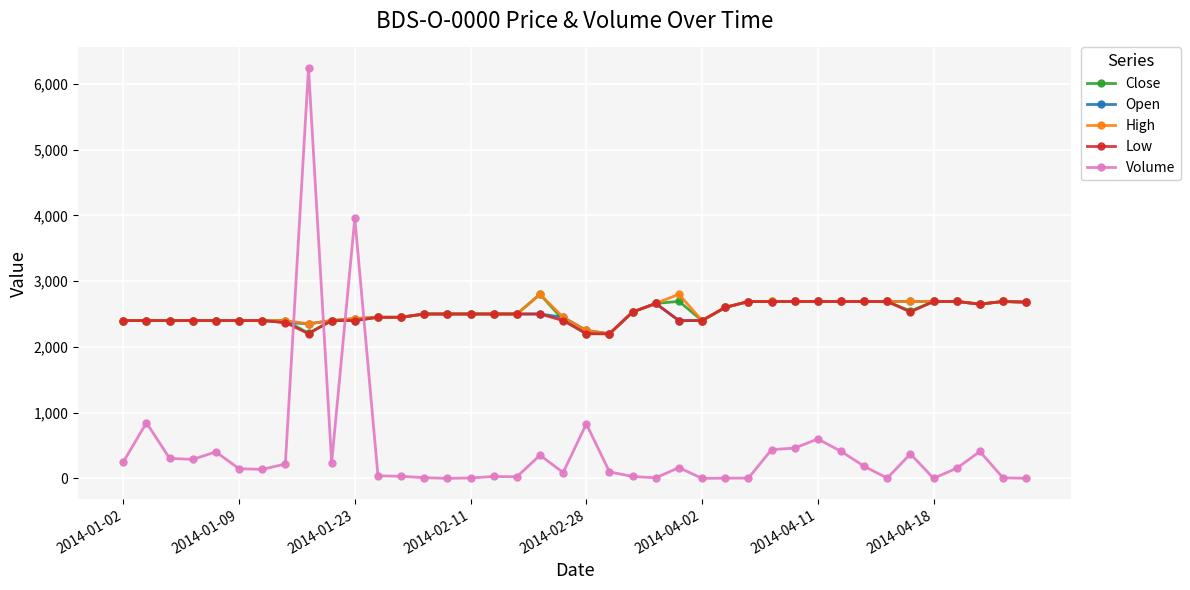

True or false: Close has more than 0 points higher than both neighbors.

True